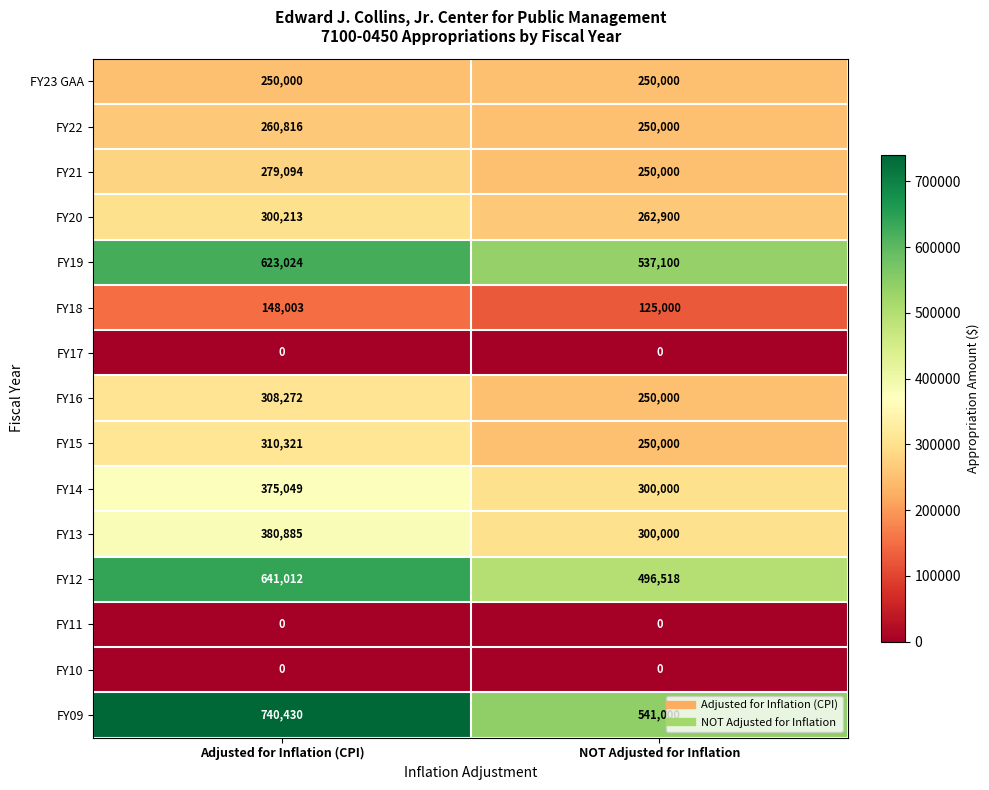

List the labels in order of FY13 value, largest first.

Adjusted for Inflation (CPI), NOT Adjusted for Inflation